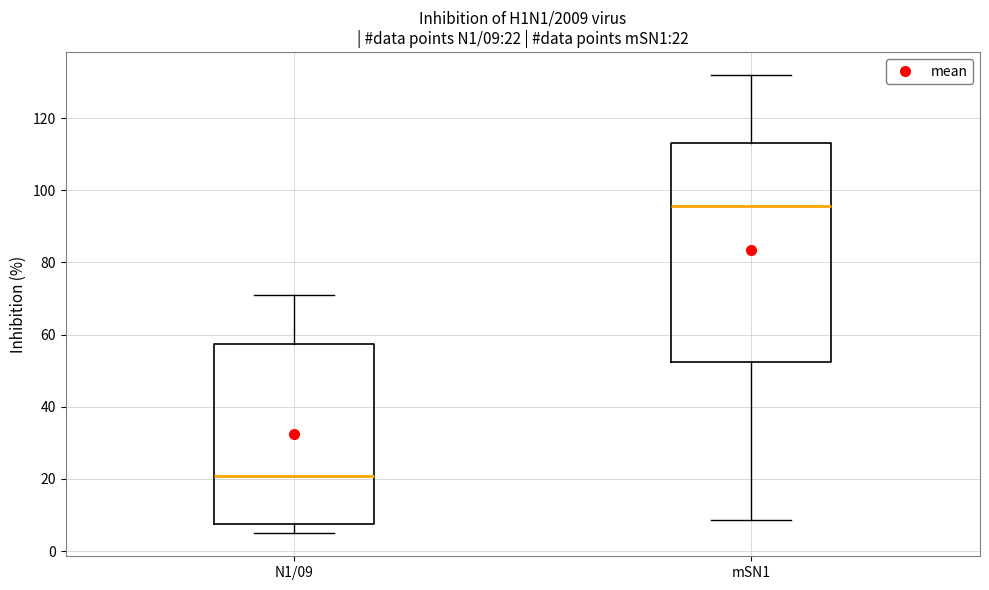

Comparing the boxes themselves (not the whiskers), which one is the tallest?

mSN1